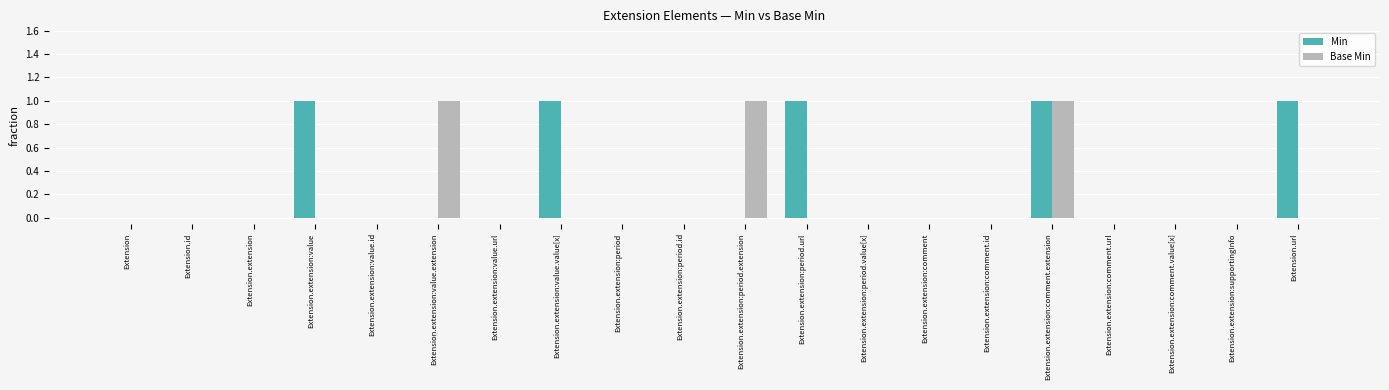

What are all the series names shown in the legend?

Min, Base Min